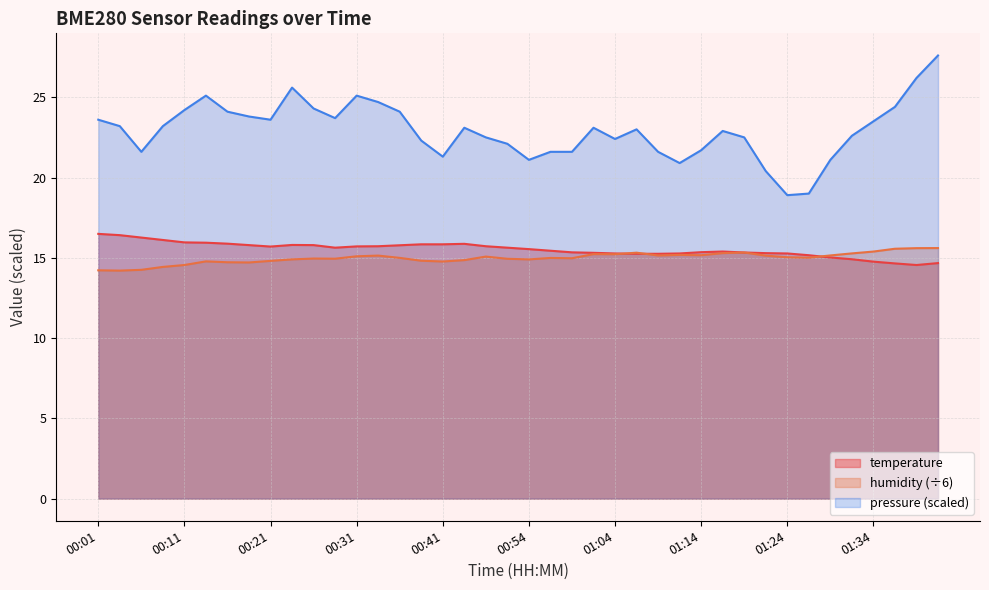

Does the chart display data point markers on the line(s)?

No